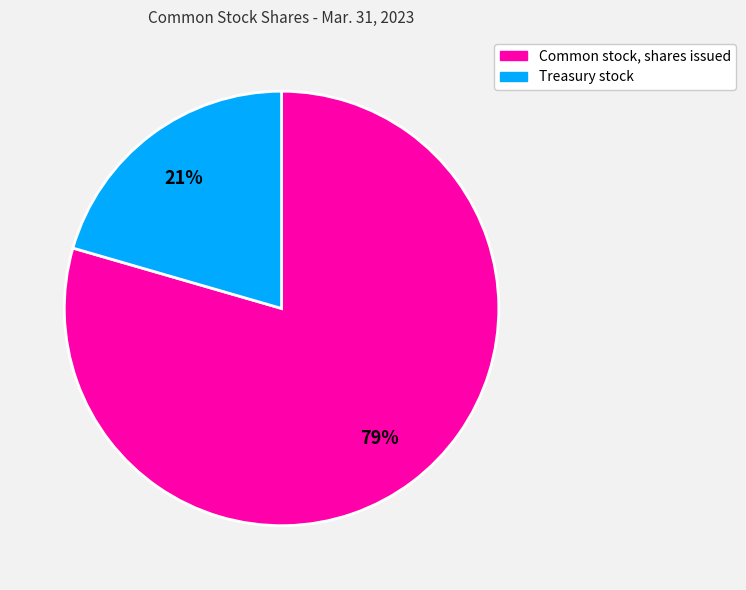

Rank the categories by value from highest to lowest.

Common stock, shares issued, Treasury stock